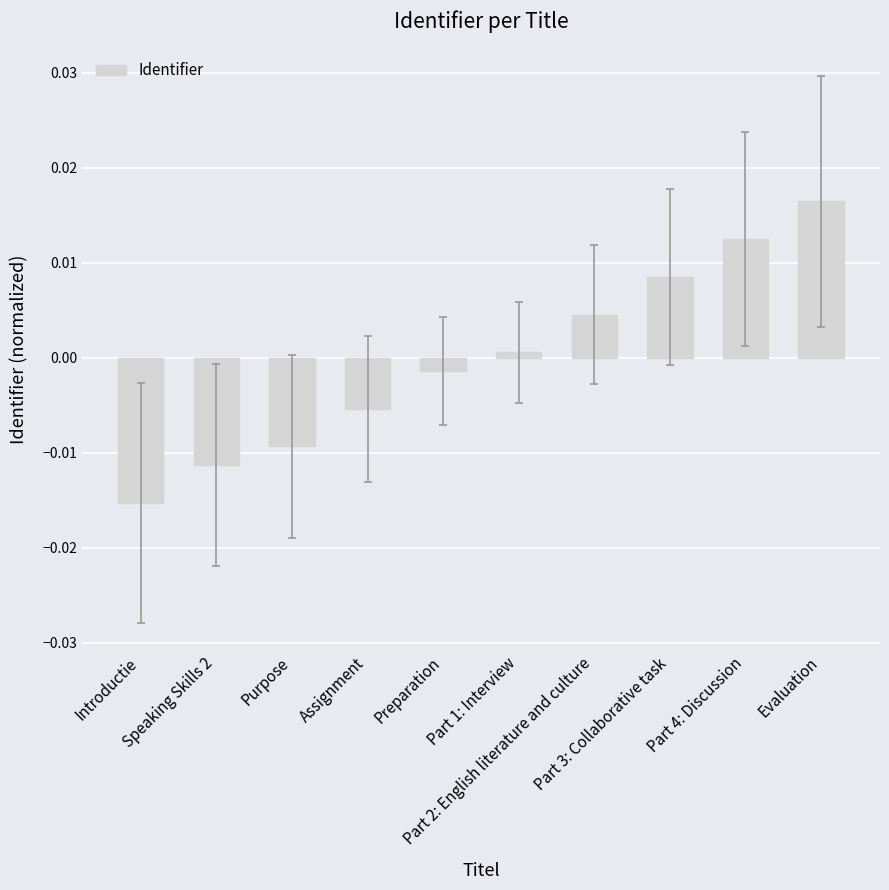

Rank the categories by value from highest to lowest.

Evaluation, Part 4: Discussion, Part 3: Collaborative task, Part 2: English literature and culture, Part 1: Interview, Preparation, Assignment, Purpose, Speaking Skills 2, Introductie